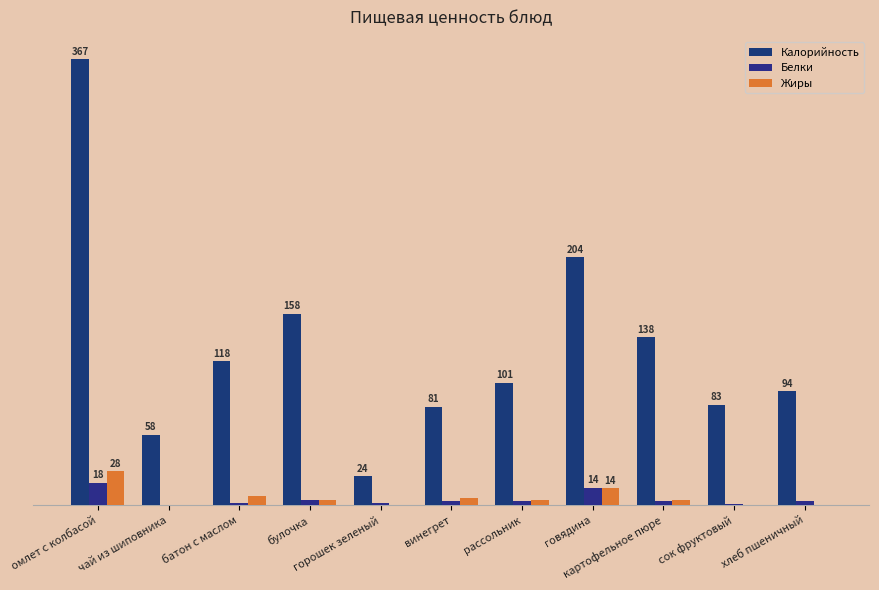

What is the total value across all series at картофельное пюре?

145.5